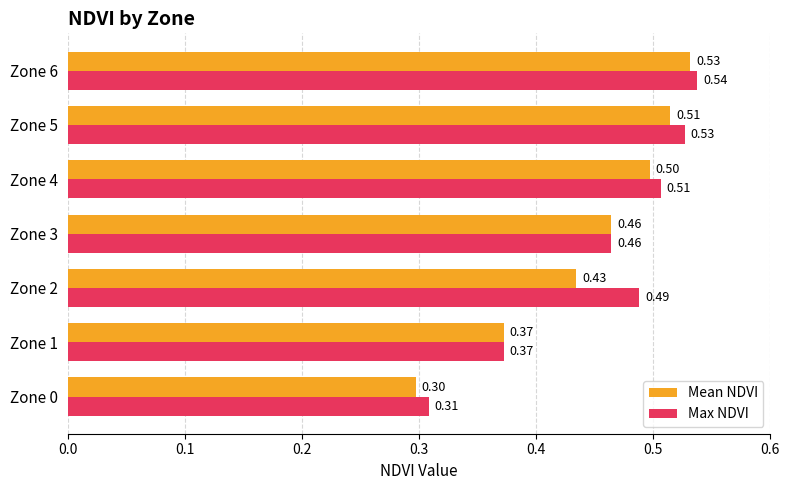

List the series in order of their overall mean, highest first.

Max NDVI, Mean NDVI